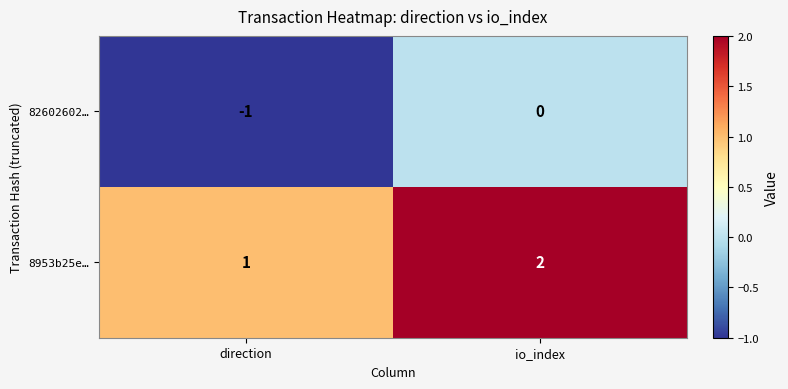

What is the greatest value displayed?

2